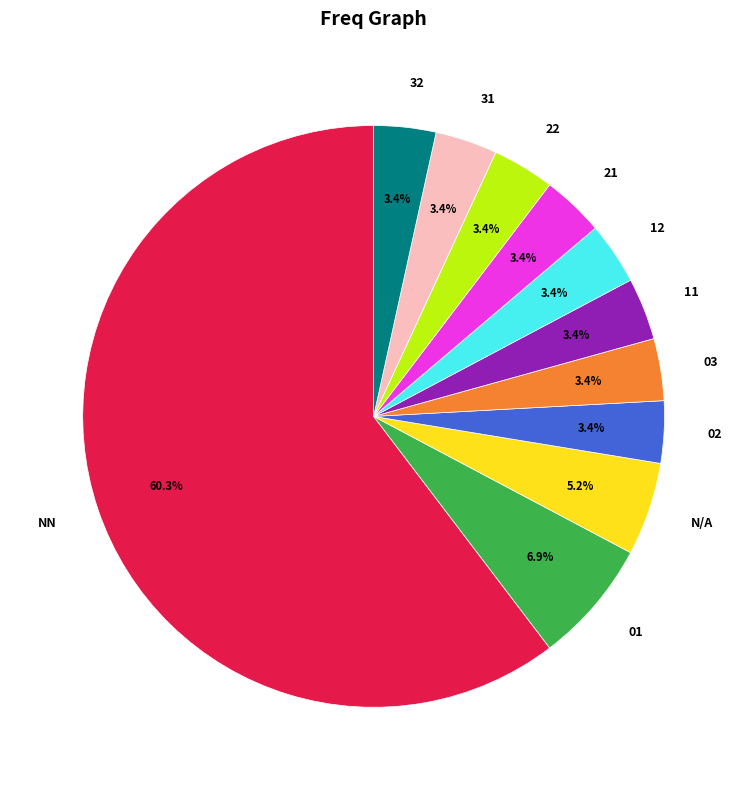

How many slices are in this pie chart?

11